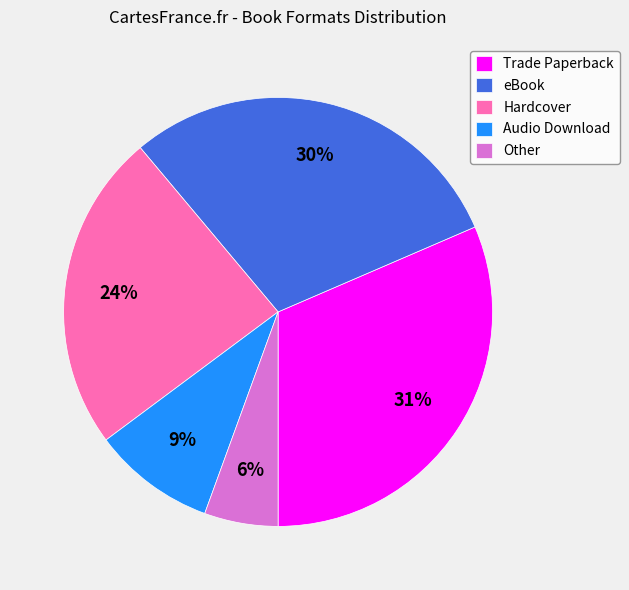

What is the largest slice in the pie chart?

Trade Paperback